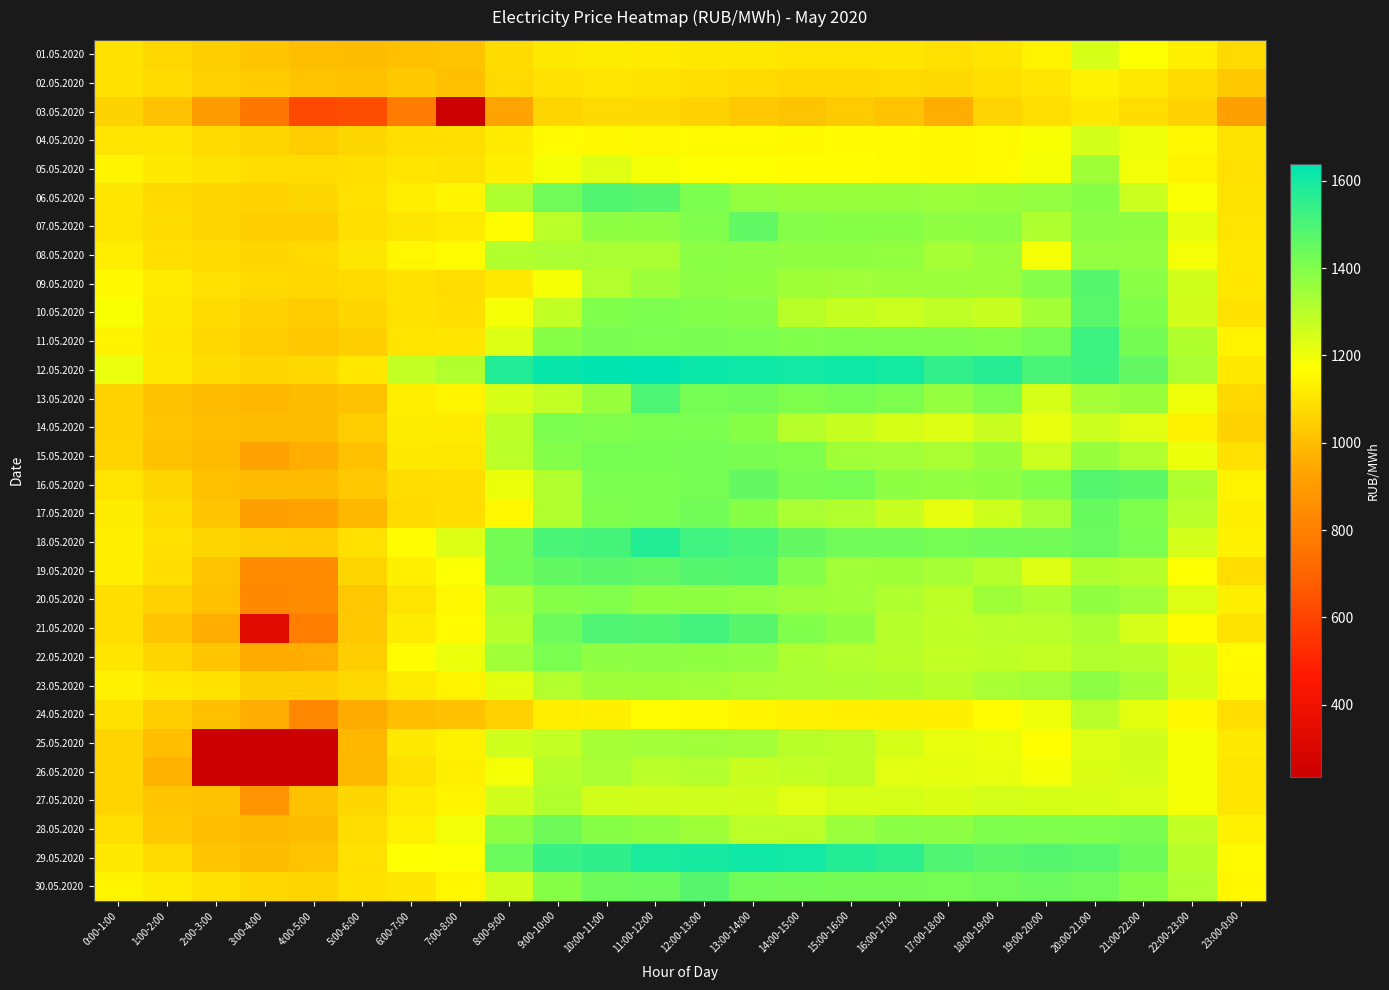

Reading left to right, transcribe all the data shown in this chart.

01.05.2020: 0:00-1:00=1094.8	1:00-2:00=1070.4	2:00-3:00=1046.2	3:00-4:00=1023.5	4:00-5:00=1000.6	5:00-6:00=999.6	6:00-7:00=1005.7	7:00-8:00=1014.2	8:00-9:00=1081.9	9:00-10:00=1113.0	10:00-11:00=1124.4	11:00-12:00=1120.6	12:00-13:00=1113.6	13:00-14:00=1111.2	14:00-15:00=1101.4	15:00-16:00=1099.3	16:00-17:00=1102.1	17:00-18:00=1090.7	18:00-19:00=1106.2	19:00-20:00=1140.3	20:00-21:00=1244.2	21:00-22:00=1173.2	22:00-23:00=1133.8	23:00-0:00=1075.0
02.05.2020: 0:00-1:00=1094.9	1:00-2:00=1076.7	2:00-3:00=1052.2	3:00-4:00=1033.2	4:00-5:00=1013.8	5:00-6:00=1007.4	6:00-7:00=1030.8	7:00-8:00=1007.1	8:00-9:00=1073.7	9:00-10:00=1093.1	10:00-11:00=1100.2	11:00-12:00=1097.1	12:00-13:00=1086.4	13:00-14:00=1076.5	14:00-15:00=1070.2	15:00-16:00=1069.4	16:00-17:00=1075.8	17:00-18:00=1069.7	18:00-19:00=1089.3	19:00-20:00=1104.5	20:00-21:00=1139.3	21:00-22:00=1111.0	22:00-23:00=1078.5	23:00-0:00=1032.2
03.05.2020: 0:00-1:00=1057.1	1:00-2:00=1009.9	2:00-3:00=901.6	3:00-4:00=769.3	4:00-5:00=613.3	5:00-6:00=629.5	6:00-7:00=787.2	7:00-8:00=234.3	8:00-9:00=926.4	9:00-10:00=1062.5	10:00-11:00=1076.4	11:00-12:00=1072.8	12:00-13:00=1054.7	13:00-14:00=1029.8	14:00-15:00=1017.4	15:00-16:00=1033.7	16:00-17:00=1015.3	17:00-18:00=958.6	18:00-19:00=1060.2	19:00-20:00=1086.6	20:00-21:00=1114.3	21:00-22:00=1084.2	22:00-23:00=1054.1	23:00-0:00=919.9
04.05.2020: 0:00-1:00=1099.1	1:00-2:00=1104.3	2:00-3:00=1079.7	3:00-4:00=1063.0	4:00-5:00=1041.3	5:00-6:00=1067.2	6:00-7:00=1086.3	7:00-8:00=1088.8	8:00-9:00=1122.9	9:00-10:00=1158.2	10:00-11:00=1154.3	11:00-12:00=1153.7	12:00-13:00=1158.2	13:00-14:00=1157.6	14:00-15:00=1155.8	15:00-16:00=1158.1	16:00-17:00=1158.4	17:00-18:00=1156.1	18:00-19:00=1158.5	19:00-20:00=1182.1	20:00-21:00=1249.0	21:00-22:00=1201.4	22:00-23:00=1151.2	23:00-0:00=1098.8
05.05.2020: 0:00-1:00=1144.2	1:00-2:00=1115.0	2:00-3:00=1096.5	3:00-4:00=1083.7	4:00-5:00=1083.0	5:00-6:00=1088.0	6:00-7:00=1102.5	7:00-8:00=1098.0	8:00-9:00=1131.5	9:00-10:00=1190.2	10:00-11:00=1229.4	11:00-12:00=1191.3	12:00-13:00=1175.4	13:00-14:00=1173.9	14:00-15:00=1162.3	15:00-16:00=1162.1	16:00-17:00=1157.8	17:00-18:00=1154.1	18:00-19:00=1159.1	19:00-20:00=1188.3	20:00-21:00=1347.0	21:00-22:00=1197.5	22:00-23:00=1140.8	23:00-0:00=1091.1
06.05.2020: 0:00-1:00=1107.1	1:00-2:00=1073.6	2:00-3:00=1063.9	3:00-4:00=1053.2	4:00-5:00=1066.9	5:00-6:00=1092.5	6:00-7:00=1128.0	7:00-8:00=1147.1	8:00-9:00=1318.1	9:00-10:00=1433.4	10:00-11:00=1488.1	11:00-12:00=1477.1	12:00-13:00=1410.9	13:00-14:00=1365.2	14:00-15:00=1357.5	15:00-16:00=1359.2	16:00-17:00=1361.9	17:00-18:00=1352.3	18:00-19:00=1358.6	19:00-20:00=1365.5	20:00-21:00=1387.2	21:00-22:00=1267.5	22:00-23:00=1179.2	23:00-0:00=1098.1
07.05.2020: 0:00-1:00=1099.4	1:00-2:00=1082.0	2:00-3:00=1062.2	3:00-4:00=1045.6	4:00-5:00=1045.4	5:00-6:00=1089.6	6:00-7:00=1104.9	7:00-8:00=1117.7	8:00-9:00=1163.8	9:00-10:00=1295.4	10:00-11:00=1378.3	11:00-12:00=1378.7	12:00-13:00=1405.0	13:00-14:00=1460.6	14:00-15:00=1393.8	15:00-16:00=1389.2	16:00-17:00=1387.2	17:00-18:00=1377.2	18:00-19:00=1378.9	19:00-20:00=1314.0	20:00-21:00=1380.2	21:00-22:00=1371.3	22:00-23:00=1217.7	23:00-0:00=1101.2
08.05.2020: 0:00-1:00=1127.7	1:00-2:00=1090.2	2:00-3:00=1078.9	3:00-4:00=1065.8	4:00-5:00=1072.3	5:00-6:00=1104.7	6:00-7:00=1150.9	7:00-8:00=1161.3	8:00-9:00=1310.6	9:00-10:00=1322.1	10:00-11:00=1325.3	11:00-12:00=1325.0	12:00-13:00=1384.0	13:00-14:00=1380.4	14:00-15:00=1370.8	15:00-16:00=1375.9	16:00-17:00=1370.0	17:00-18:00=1334.1	18:00-19:00=1353.5	19:00-20:00=1191.3	20:00-21:00=1367.5	21:00-22:00=1366.8	22:00-23:00=1191.1	23:00-0:00=1110.8
09.05.2020: 0:00-1:00=1156.2	1:00-2:00=1116.5	2:00-3:00=1091.2	3:00-4:00=1071.7	4:00-5:00=1070.7	5:00-6:00=1078.4	6:00-7:00=1096.1	7:00-8:00=1084.1	8:00-9:00=1114.4	9:00-10:00=1185.4	10:00-11:00=1308.1	11:00-12:00=1349.8	12:00-13:00=1380.5	13:00-14:00=1374.1	14:00-15:00=1347.7	15:00-16:00=1343.7	16:00-17:00=1349.5	17:00-18:00=1351.8	18:00-19:00=1349.0	19:00-20:00=1393.9	20:00-21:00=1478.0	21:00-22:00=1386.5	22:00-23:00=1257.8	23:00-0:00=1108.0
10.05.2020: 0:00-1:00=1182.0	1:00-2:00=1112.9	2:00-3:00=1075.4	3:00-4:00=1050.2	4:00-5:00=1038.2	5:00-6:00=1065.8	6:00-7:00=1095.7	7:00-8:00=1085.8	8:00-9:00=1188.3	9:00-10:00=1282.8	10:00-11:00=1401.6	11:00-12:00=1409.3	12:00-13:00=1399.7	13:00-14:00=1394.6	14:00-15:00=1301.9	15:00-16:00=1276.6	16:00-17:00=1265.6	17:00-18:00=1287.8	18:00-19:00=1271.6	19:00-20:00=1335.8	20:00-21:00=1474.4	21:00-22:00=1402.8	22:00-23:00=1254.4	23:00-0:00=1095.1
11.05.2020: 0:00-1:00=1140.4	1:00-2:00=1108.0	2:00-3:00=1068.7	3:00-4:00=1040.7	4:00-5:00=1027.6	5:00-6:00=1046.2	6:00-7:00=1099.2	7:00-8:00=1105.1	8:00-9:00=1232.4	9:00-10:00=1388.2	10:00-11:00=1415.8	11:00-12:00=1413.1	12:00-13:00=1416.2	13:00-14:00=1414.2	14:00-15:00=1402.5	15:00-16:00=1406.6	16:00-17:00=1407.4	17:00-18:00=1405.8	18:00-19:00=1400.4	19:00-20:00=1421.8	20:00-21:00=1527.8	21:00-22:00=1423.5	22:00-23:00=1316.8	23:00-0:00=1142.7
12.05.2020: 0:00-1:00=1210.2	1:00-2:00=1113.2	2:00-3:00=1081.5	3:00-4:00=1065.6	4:00-5:00=1073.1	5:00-6:00=1109.0	6:00-7:00=1277.5	7:00-8:00=1312.1	8:00-9:00=1577.7	9:00-10:00=1621.0	10:00-11:00=1636.0	11:00-12:00=1639.6	12:00-13:00=1617.0	13:00-14:00=1614.1	14:00-15:00=1604.8	15:00-16:00=1612.8	16:00-17:00=1600.9	17:00-18:00=1548.3	18:00-19:00=1567.6	19:00-20:00=1502.0	20:00-21:00=1521.8	21:00-22:00=1453.7	22:00-23:00=1324.5	23:00-0:00=1113.2
13.05.2020: 0:00-1:00=1055.0	1:00-2:00=1012.2	2:00-3:00=993.4	3:00-4:00=981.7	4:00-5:00=997.4	5:00-6:00=1013.3	6:00-7:00=1128.9	7:00-8:00=1145.2	8:00-9:00=1243.5	9:00-10:00=1281.9	10:00-11:00=1360.0	11:00-12:00=1495.8	12:00-13:00=1421.5	13:00-14:00=1427.5	14:00-15:00=1407.9	15:00-16:00=1417.9	16:00-17:00=1406.5	17:00-18:00=1363.3	18:00-19:00=1407.6	19:00-20:00=1245.4	20:00-21:00=1337.0	21:00-22:00=1358.8	22:00-23:00=1202.1	23:00-0:00=1072.7
14.05.2020: 0:00-1:00=1057.6	1:00-2:00=1017.5	2:00-3:00=1004.3	3:00-4:00=998.2	4:00-5:00=999.0	5:00-6:00=1042.1	6:00-7:00=1125.4	7:00-8:00=1122.5	8:00-9:00=1292.5	9:00-10:00=1409.1	10:00-11:00=1405.2	11:00-12:00=1414.0	12:00-13:00=1413.4	13:00-14:00=1389.0	14:00-15:00=1302.4	15:00-16:00=1273.6	16:00-17:00=1246.9	17:00-18:00=1234.1	18:00-19:00=1270.1	19:00-20:00=1214.0	20:00-21:00=1267.7	21:00-22:00=1225.2	22:00-23:00=1137.2	23:00-0:00=1055.8
15.05.2020: 0:00-1:00=1058.5	1:00-2:00=1012.0	2:00-3:00=993.7	3:00-4:00=924.5	4:00-5:00=961.6	5:00-6:00=1010.1	6:00-7:00=1115.0	7:00-8:00=1111.1	8:00-9:00=1295.2	9:00-10:00=1397.2	10:00-11:00=1419.4	11:00-12:00=1418.2	12:00-13:00=1422.4	13:00-14:00=1416.8	14:00-15:00=1408.3	15:00-16:00=1342.6	16:00-17:00=1339.9	17:00-18:00=1326.5	18:00-19:00=1357.7	19:00-20:00=1266.6	20:00-21:00=1358.5	21:00-22:00=1312.0	22:00-23:00=1204.9	23:00-0:00=1090.8
16.05.2020: 0:00-1:00=1099.8	1:00-2:00=1068.0	2:00-3:00=1008.2	3:00-4:00=994.7	4:00-5:00=994.5	5:00-6:00=1027.8	6:00-7:00=1083.8	7:00-8:00=1086.0	8:00-9:00=1208.1	9:00-10:00=1312.8	10:00-11:00=1412.2	11:00-12:00=1414.4	12:00-13:00=1420.0	13:00-14:00=1455.1	14:00-15:00=1416.1	15:00-16:00=1419.8	16:00-17:00=1376.3	17:00-18:00=1370.3	18:00-19:00=1374.2	19:00-20:00=1401.1	20:00-21:00=1481.2	21:00-22:00=1466.0	22:00-23:00=1317.5	23:00-0:00=1142.6
17.05.2020: 0:00-1:00=1126.3	1:00-2:00=1080.3	2:00-3:00=1021.5	3:00-4:00=917.4	4:00-5:00=923.7	5:00-6:00=983.3	6:00-7:00=1078.4	7:00-8:00=1086.3	8:00-9:00=1151.8	9:00-10:00=1311.3	10:00-11:00=1408.7	11:00-12:00=1413.9	12:00-13:00=1430.3	13:00-14:00=1388.3	14:00-15:00=1327.4	15:00-16:00=1312.6	16:00-17:00=1270.5	17:00-18:00=1218.6	18:00-19:00=1263.5	19:00-20:00=1328.1	20:00-21:00=1447.5	21:00-22:00=1403.7	22:00-23:00=1298.5	23:00-0:00=1129.2
18.05.2020: 0:00-1:00=1130.9	1:00-2:00=1093.0	2:00-3:00=1067.7	3:00-4:00=1041.4	4:00-5:00=1038.1	5:00-6:00=1092.9	6:00-7:00=1160.2	7:00-8:00=1234.9	8:00-9:00=1424.8	9:00-10:00=1503.5	10:00-11:00=1508.3	11:00-12:00=1576.0	12:00-13:00=1519.2	13:00-14:00=1504.4	14:00-15:00=1453.0	15:00-16:00=1431.3	16:00-17:00=1428.3	17:00-18:00=1422.5	18:00-19:00=1430.7	19:00-20:00=1428.0	20:00-21:00=1442.2	21:00-22:00=1412.2	22:00-23:00=1251.4	23:00-0:00=1137.0
19.05.2020: 0:00-1:00=1130.9	1:00-2:00=1083.0	2:00-3:00=1016.9	3:00-4:00=842.2	4:00-5:00=840.1	5:00-6:00=1064.7	6:00-7:00=1131.9	7:00-8:00=1175.9	8:00-9:00=1427.0	9:00-10:00=1458.4	10:00-11:00=1470.7	11:00-12:00=1459.7	12:00-13:00=1481.1	13:00-14:00=1483.3	14:00-15:00=1395.3	15:00-16:00=1341.1	16:00-17:00=1346.8	17:00-18:00=1332.3	18:00-19:00=1305.1	19:00-20:00=1231.3	20:00-21:00=1316.2	21:00-22:00=1302.4	22:00-23:00=1173.3	23:00-0:00=1083.9
20.05.2020: 0:00-1:00=1085.5	1:00-2:00=1050.0	2:00-3:00=1006.3	3:00-4:00=833.0	4:00-5:00=844.6	5:00-6:00=1027.5	6:00-7:00=1100.0	7:00-8:00=1153.1	8:00-9:00=1322.0	9:00-10:00=1390.1	10:00-11:00=1398.1	11:00-12:00=1377.9	12:00-13:00=1377.4	13:00-14:00=1369.7	14:00-15:00=1348.8	15:00-16:00=1343.7	16:00-17:00=1315.3	17:00-18:00=1293.5	18:00-19:00=1347.1	19:00-20:00=1323.4	20:00-21:00=1371.4	21:00-22:00=1345.8	22:00-23:00=1235.6	23:00-0:00=1129.9
21.05.2020: 0:00-1:00=1085.7	1:00-2:00=1017.0	2:00-3:00=956.4	3:00-4:00=332.5	4:00-5:00=793.1	5:00-6:00=1027.8	6:00-7:00=1121.5	7:00-8:00=1159.1	8:00-9:00=1306.5	9:00-10:00=1438.3	10:00-11:00=1492.3	11:00-12:00=1486.1	12:00-13:00=1513.9	13:00-14:00=1477.3	14:00-15:00=1402.6	15:00-16:00=1371.6	16:00-17:00=1304.7	17:00-18:00=1289.0	18:00-19:00=1294.8	19:00-20:00=1297.5	20:00-21:00=1323.2	21:00-22:00=1249.8	22:00-23:00=1161.1	23:00-0:00=1098.5
22.05.2020: 0:00-1:00=1106.7	1:00-2:00=1061.4	2:00-3:00=1020.9	3:00-4:00=950.8	4:00-5:00=957.3	5:00-6:00=1041.9	6:00-7:00=1161.2	7:00-8:00=1205.8	8:00-9:00=1343.3	9:00-10:00=1414.4	10:00-11:00=1376.4	11:00-12:00=1380.4	12:00-13:00=1378.8	13:00-14:00=1368.2	14:00-15:00=1323.2	15:00-16:00=1309.3	16:00-17:00=1299.4	17:00-18:00=1284.9	18:00-19:00=1290.3	19:00-20:00=1278.0	20:00-21:00=1311.2	21:00-22:00=1305.5	22:00-23:00=1237.9	23:00-0:00=1158.3
23.05.2020: 0:00-1:00=1135.6	1:00-2:00=1108.0	2:00-3:00=1093.6	3:00-4:00=1048.3	4:00-5:00=1045.1	5:00-6:00=1070.3	6:00-7:00=1120.6	7:00-8:00=1145.3	8:00-9:00=1222.4	9:00-10:00=1308.0	10:00-11:00=1347.2	11:00-12:00=1348.3	12:00-13:00=1343.5	13:00-14:00=1332.0	14:00-15:00=1326.9	15:00-16:00=1323.8	16:00-17:00=1317.3	17:00-18:00=1301.6	18:00-19:00=1329.5	19:00-20:00=1345.5	20:00-21:00=1380.8	21:00-22:00=1336.2	22:00-23:00=1241.5	23:00-0:00=1153.4
24.05.2020: 0:00-1:00=1094.7	1:00-2:00=1038.8	2:00-3:00=1007.3	3:00-4:00=958.8	4:00-5:00=830.8	5:00-6:00=955.8	6:00-7:00=1003.4	7:00-8:00=1010.5	8:00-9:00=1051.6	9:00-10:00=1128.1	10:00-11:00=1133.4	11:00-12:00=1161.9	12:00-13:00=1156.8	13:00-14:00=1147.1	14:00-15:00=1135.4	15:00-16:00=1134.1	16:00-17:00=1131.0	17:00-18:00=1132.0	18:00-19:00=1161.5	19:00-20:00=1200.9	20:00-21:00=1297.5	21:00-22:00=1221.2	22:00-23:00=1152.5	23:00-0:00=1086.3
25.05.2020: 0:00-1:00=1060.3	1:00-2:00=1001.9	2:00-3:00=234.9	3:00-4:00=234.5	4:00-5:00=234.6	5:00-6:00=981.6	6:00-7:00=1114.9	7:00-8:00=1139.5	8:00-9:00=1260.0	9:00-10:00=1278.9	10:00-11:00=1332.7	11:00-12:00=1340.0	12:00-13:00=1344.1	13:00-14:00=1340.0	14:00-15:00=1300.3	15:00-16:00=1293.3	16:00-17:00=1246.5	17:00-18:00=1212.7	18:00-19:00=1207.9	19:00-20:00=1165.3	20:00-21:00=1234.0	21:00-22:00=1253.9	22:00-23:00=1185.1	23:00-0:00=1114.5
26.05.2020: 0:00-1:00=1059.6	1:00-2:00=973.3	2:00-3:00=237.5	3:00-4:00=235.8	4:00-5:00=236.0	5:00-6:00=986.0	6:00-7:00=1090.7	7:00-8:00=1132.2	8:00-9:00=1189.5	9:00-10:00=1303.3	10:00-11:00=1326.5	11:00-12:00=1294.7	12:00-13:00=1309.6	13:00-14:00=1271.3	14:00-15:00=1283.0	15:00-16:00=1292.6	16:00-17:00=1222.5	17:00-18:00=1216.1	18:00-19:00=1212.4	19:00-20:00=1188.3	20:00-21:00=1238.2	21:00-22:00=1248.4	22:00-23:00=1184.7	23:00-0:00=1103.6
27.05.2020: 0:00-1:00=1059.6	1:00-2:00=1023.2	2:00-3:00=1012.5	3:00-4:00=868.5	4:00-5:00=1013.0	5:00-6:00=1067.6	6:00-7:00=1117.4	7:00-8:00=1143.0	8:00-9:00=1253.3	9:00-10:00=1312.4	10:00-11:00=1256.8	11:00-12:00=1254.0	12:00-13:00=1259.2	13:00-14:00=1257.8	14:00-15:00=1227.6	15:00-16:00=1245.4	16:00-17:00=1246.2	17:00-18:00=1237.7	18:00-19:00=1247.8	19:00-20:00=1246.8	20:00-21:00=1242.4	21:00-22:00=1233.9	22:00-23:00=1188.4	23:00-0:00=1104.5
28.05.2020: 0:00-1:00=1090.2	1:00-2:00=1028.7	2:00-3:00=1002.1	3:00-4:00=984.4	4:00-5:00=999.0	5:00-6:00=1085.1	6:00-7:00=1136.5	7:00-8:00=1192.8	8:00-9:00=1376.2	9:00-10:00=1434.7	10:00-11:00=1389.7	11:00-12:00=1375.3	12:00-13:00=1346.7	13:00-14:00=1295.4	14:00-15:00=1296.3	15:00-16:00=1353.4	16:00-17:00=1381.7	17:00-18:00=1377.2	18:00-19:00=1407.8	19:00-20:00=1405.4	20:00-21:00=1405.0	21:00-22:00=1415.4	22:00-23:00=1285.3	23:00-0:00=1134.8
29.05.2020: 0:00-1:00=1114.7	1:00-2:00=1078.8	2:00-3:00=1021.3	3:00-4:00=998.7	4:00-5:00=1018.4	5:00-6:00=1092.4	6:00-7:00=1170.5	7:00-8:00=1177.1	8:00-9:00=1440.5	9:00-10:00=1534.8	10:00-11:00=1550.4	11:00-12:00=1590.3	12:00-13:00=1597.3	13:00-14:00=1609.3	14:00-15:00=1605.2	15:00-16:00=1574.4	16:00-17:00=1556.4	17:00-18:00=1493.9	18:00-19:00=1469.9	19:00-20:00=1480.7	20:00-21:00=1474.0	21:00-22:00=1435.4	22:00-23:00=1302.5	23:00-0:00=1159.0
30.05.2020: 0:00-1:00=1142.8	1:00-2:00=1120.5	2:00-3:00=1093.5	3:00-4:00=1069.1	4:00-5:00=1066.0	5:00-6:00=1094.9	6:00-7:00=1106.4	7:00-8:00=1150.2	8:00-9:00=1257.1	9:00-10:00=1389.1	10:00-11:00=1438.5	11:00-12:00=1440.5	12:00-13:00=1481.8	13:00-14:00=1429.1	14:00-15:00=1427.8	15:00-16:00=1423.8	16:00-17:00=1422.8	17:00-18:00=1420.8	18:00-19:00=1431.2	19:00-20:00=1442.7	20:00-21:00=1432.3	21:00-22:00=1392.4	22:00-23:00=1314.5	23:00-0:00=1148.4